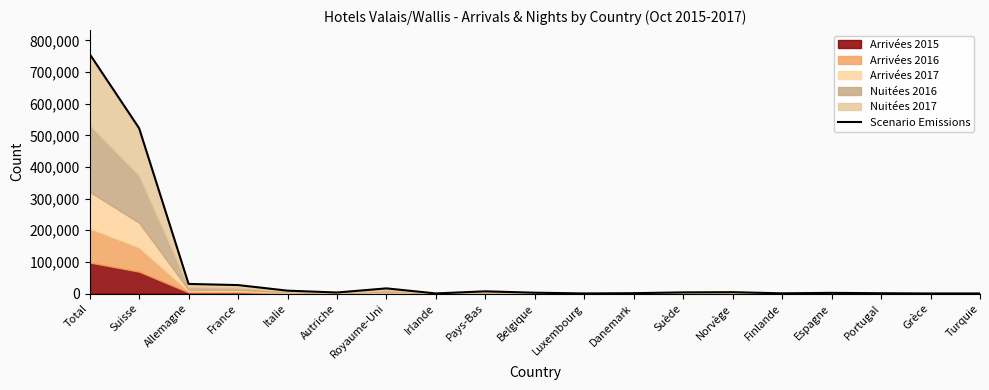

At which label does the data first exceed 3271?

Total